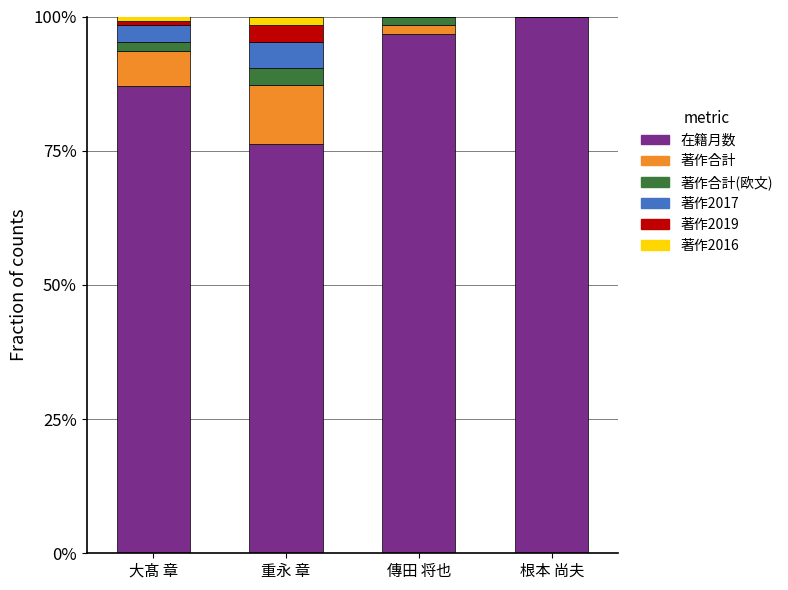

What is the sum of all 在籍月数 values?

360.1